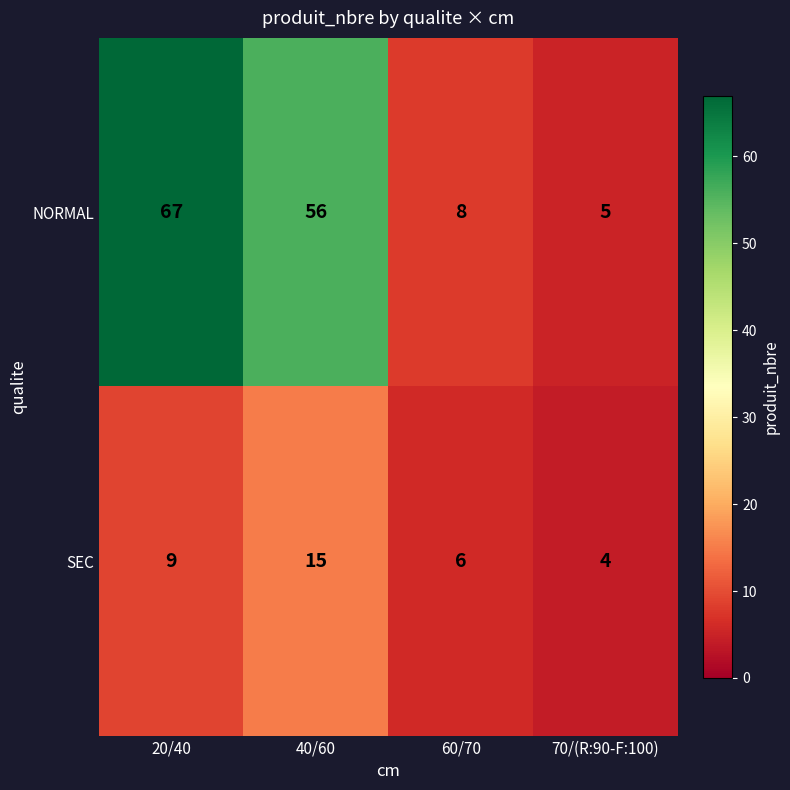

Is it true that NORMAL equals 56 at 40/60?

True